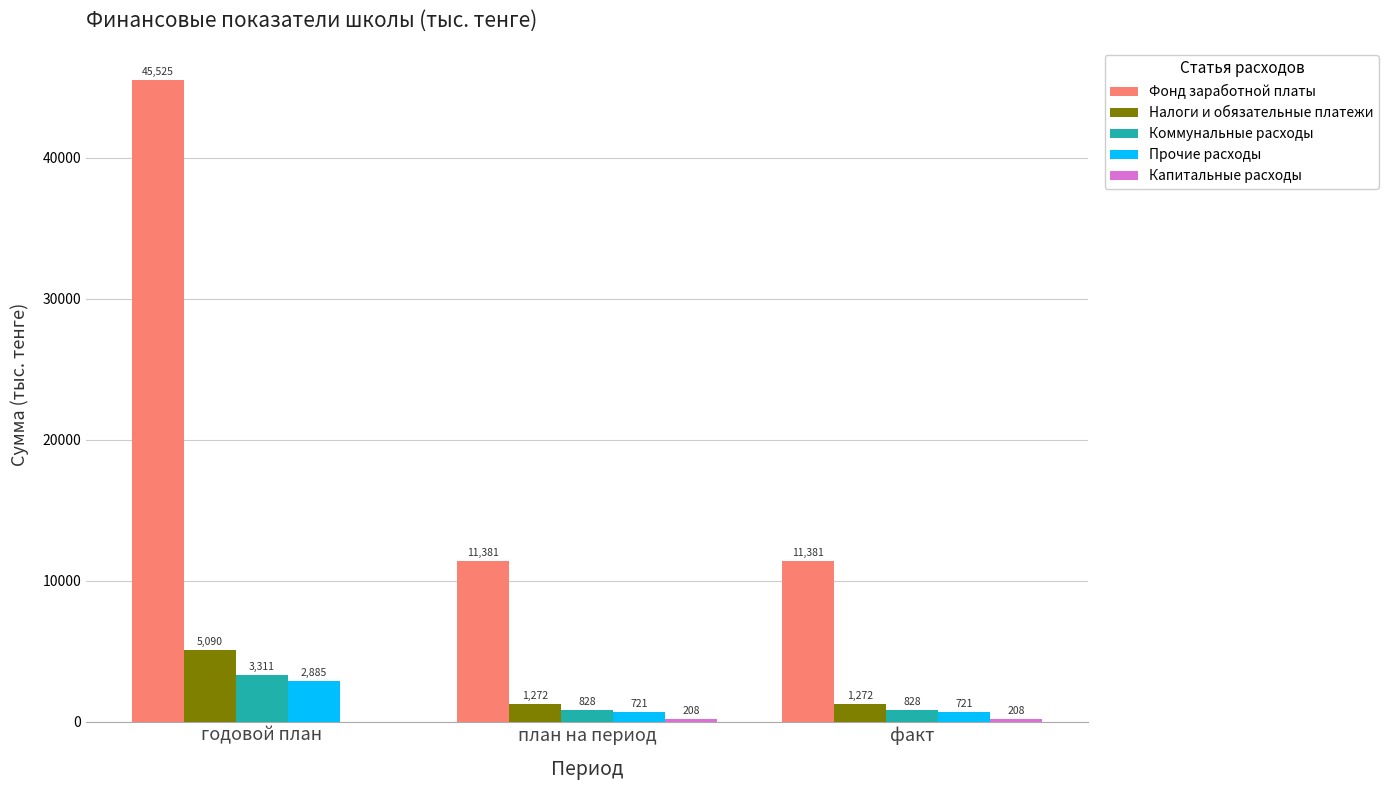

What is the sum of the Налоги и обязательные платежи values at план на период and годовой план?

6362.1